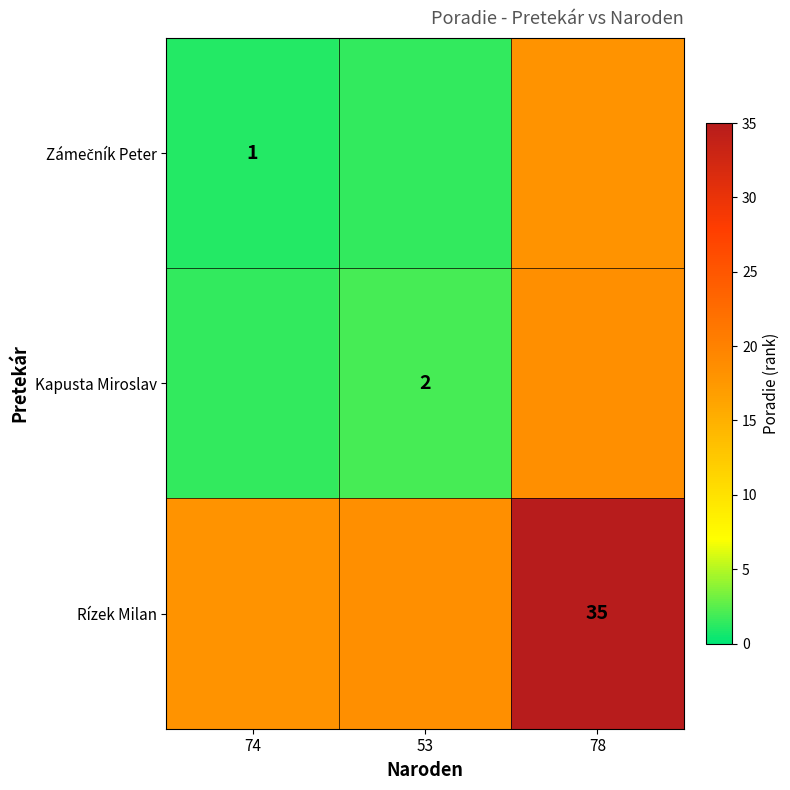

At which category is the sum across all series the highest?

78